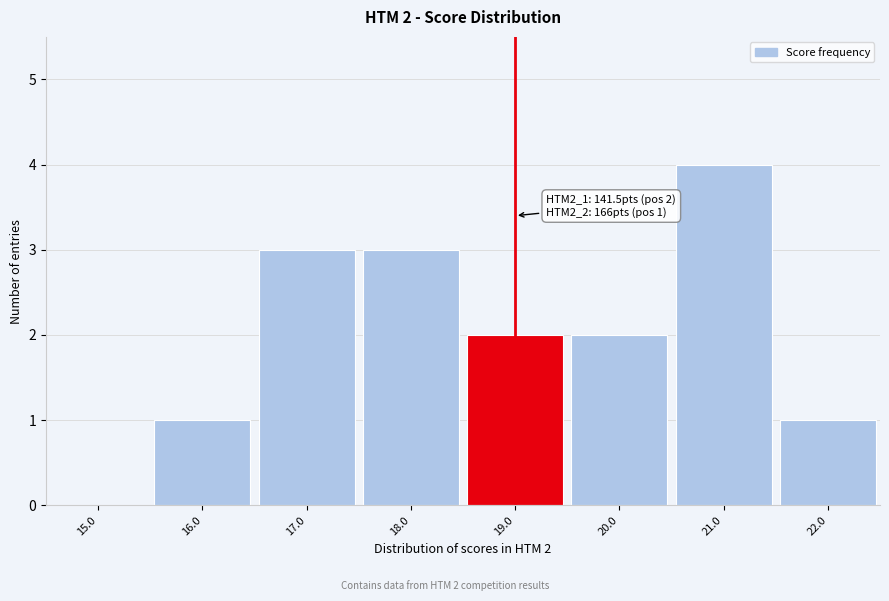

Which label corresponds to the largest value in the chart?

21.0